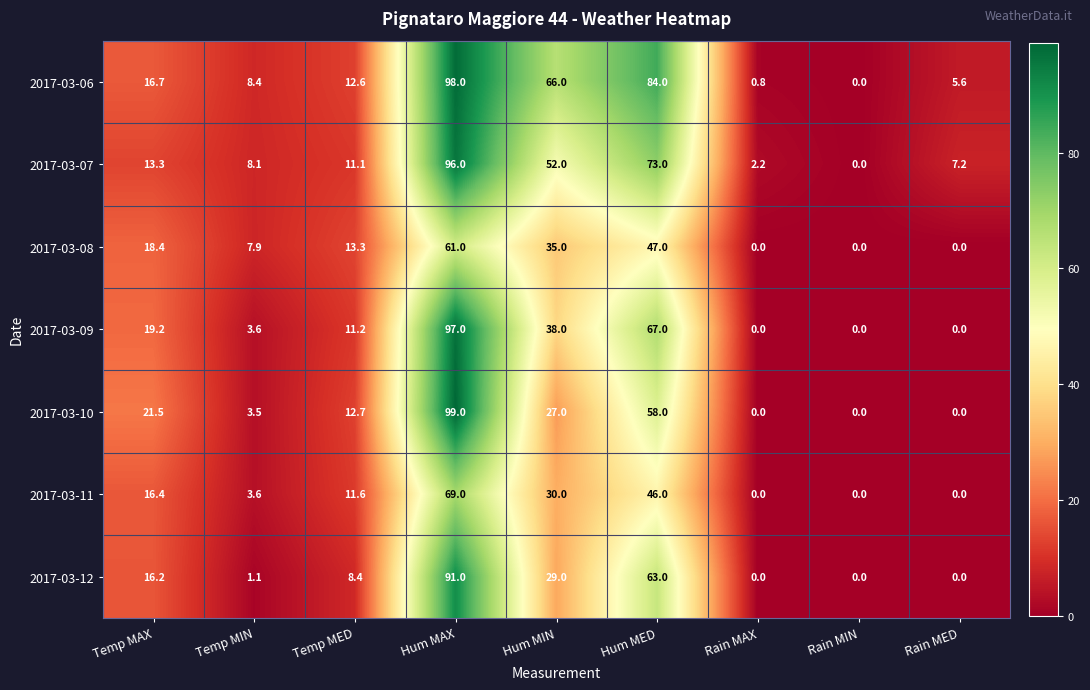

Where is 2017-03-11 nearest to the value 34?

Hum MIN